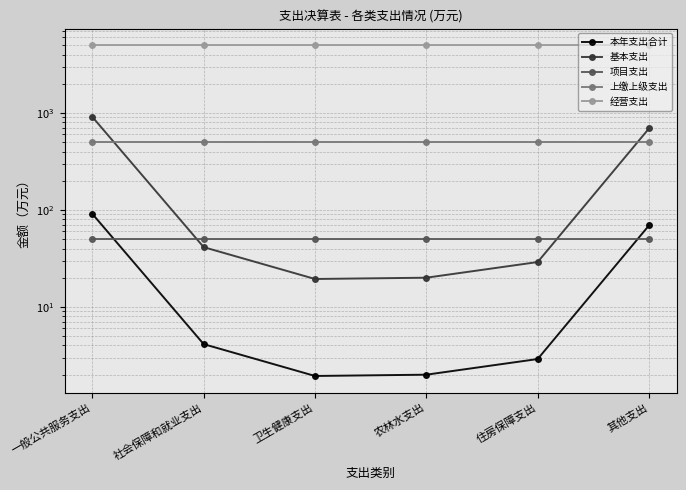

Which label corresponds to the largest value in the chart?

一般公共服务支出